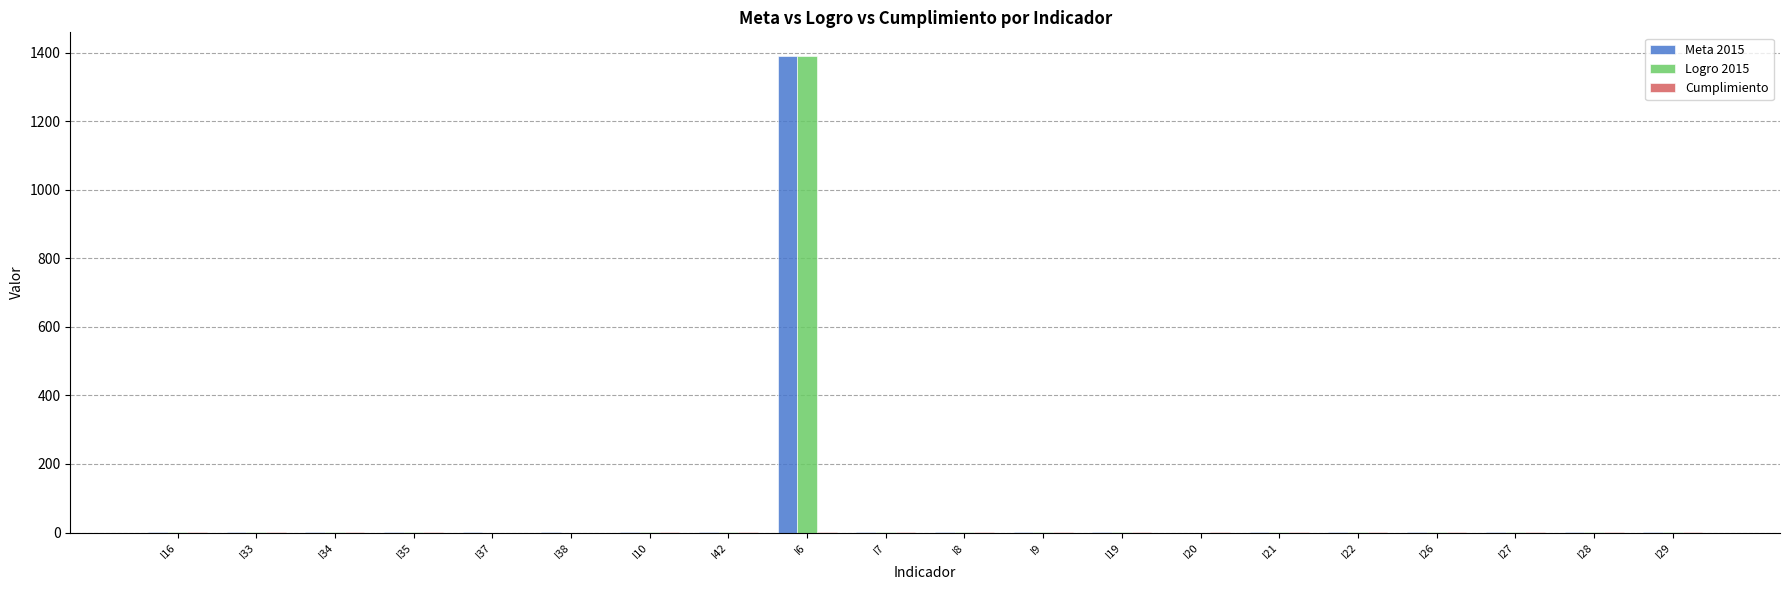

What is the sum of all Logro 2015 values?

1399.3